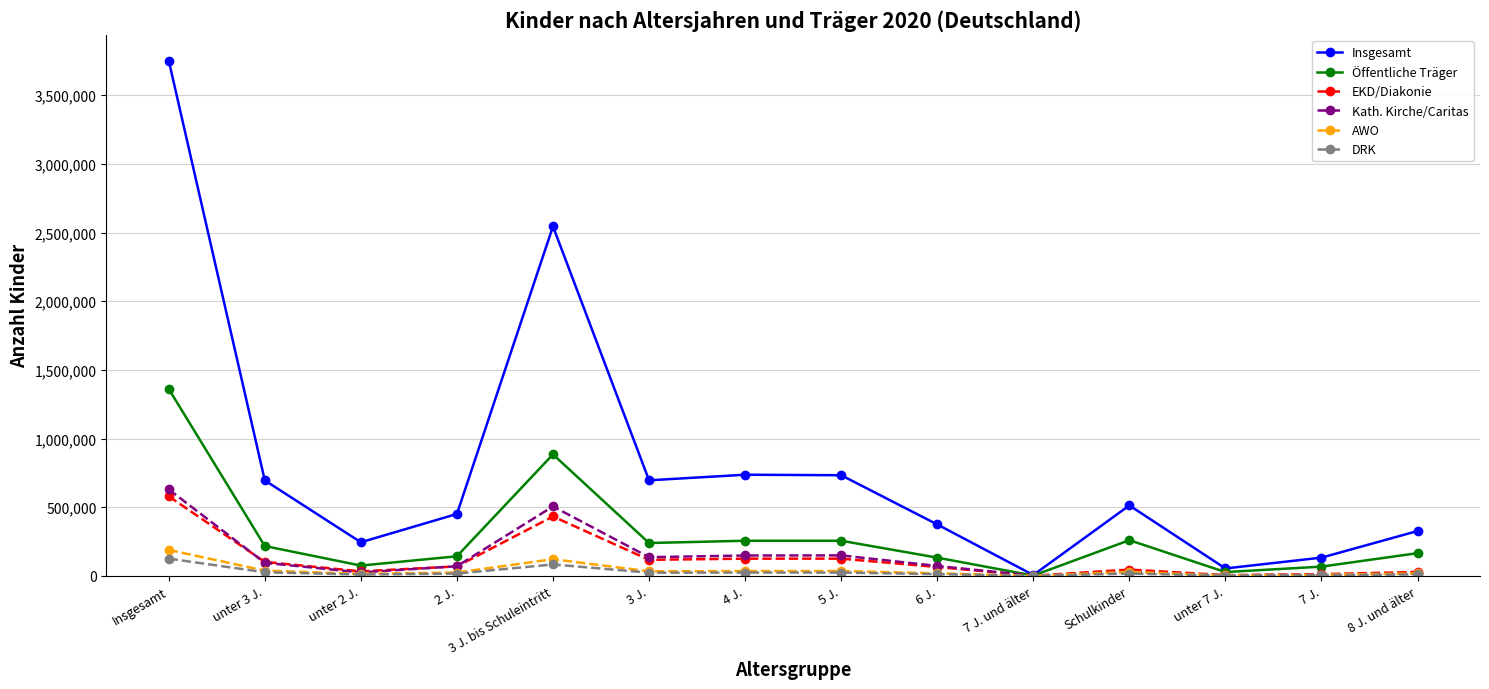

Which series has the largest total across all categories?

Insgesamt